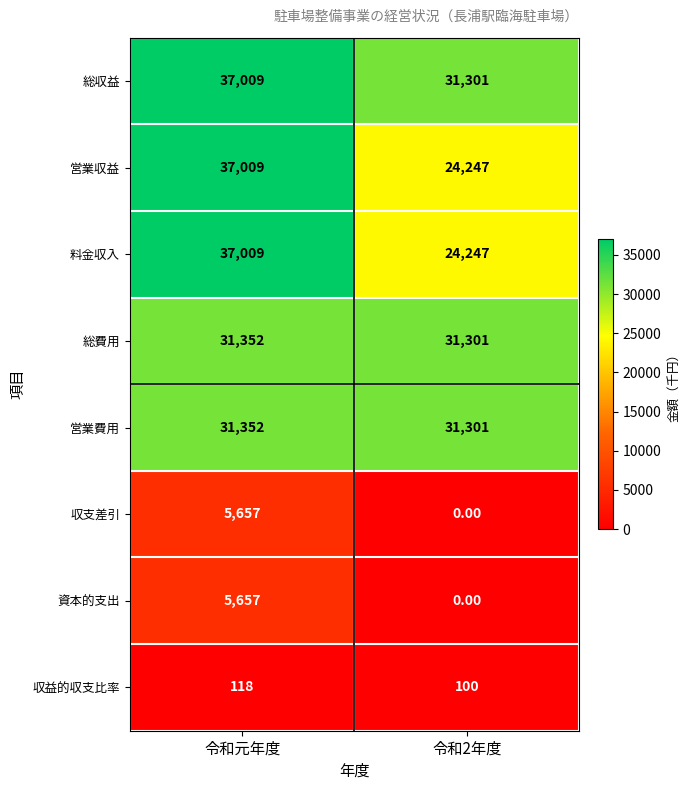

Rank the categories by 総収益 value from highest to lowest.

令和元年度, 令和2年度